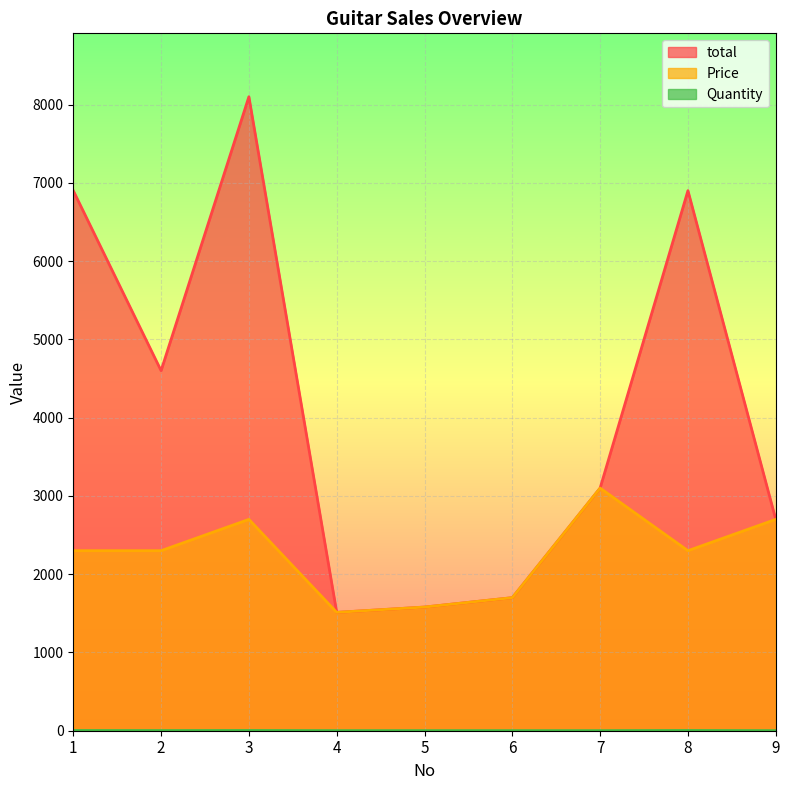

At which category is the sum across all series the highest?

3